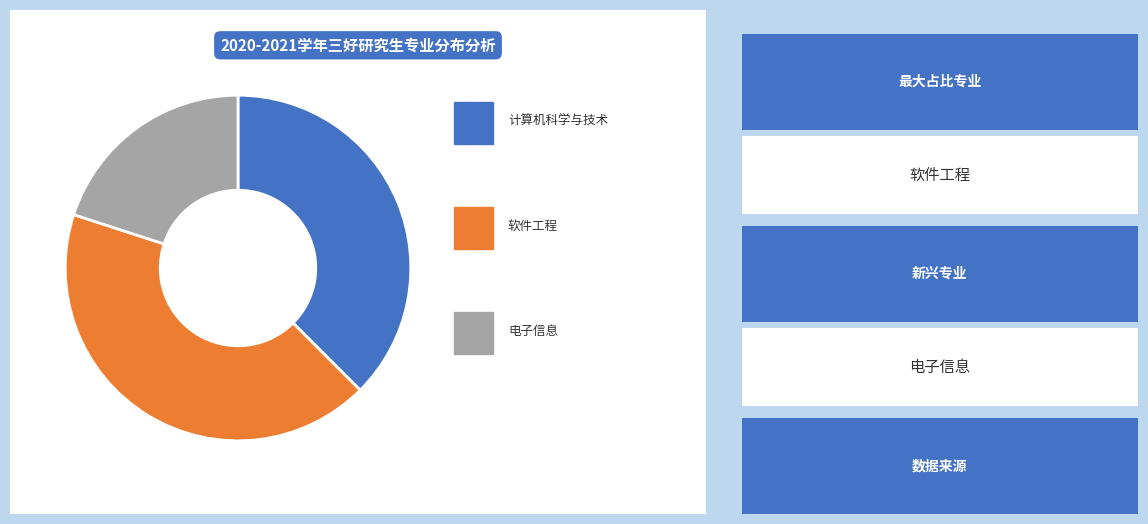

To the nearest percent, what portion does 软件工程 represent?

42%